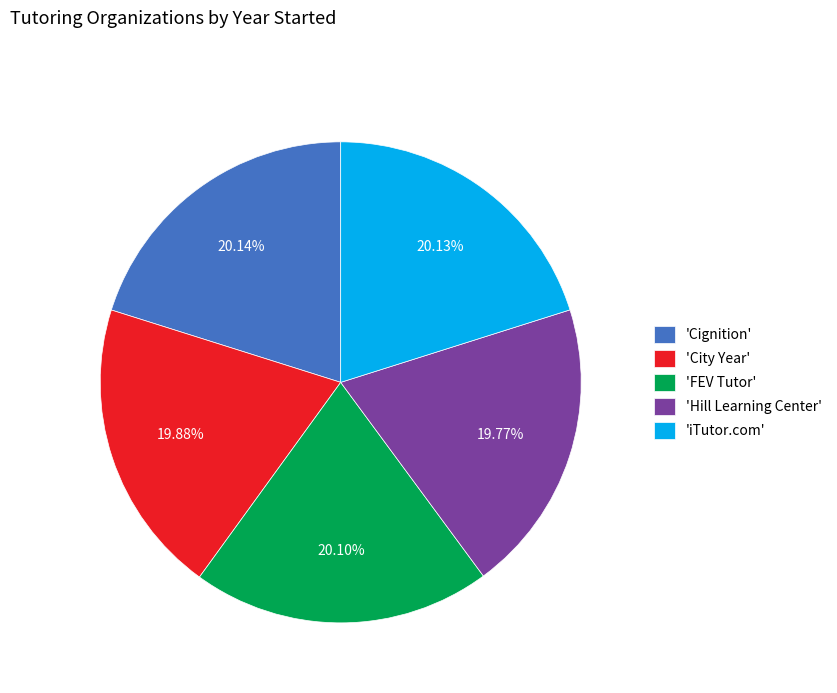

Is the sum of 'FEV Tutor' and 'iTutor.com' greater than half?

No